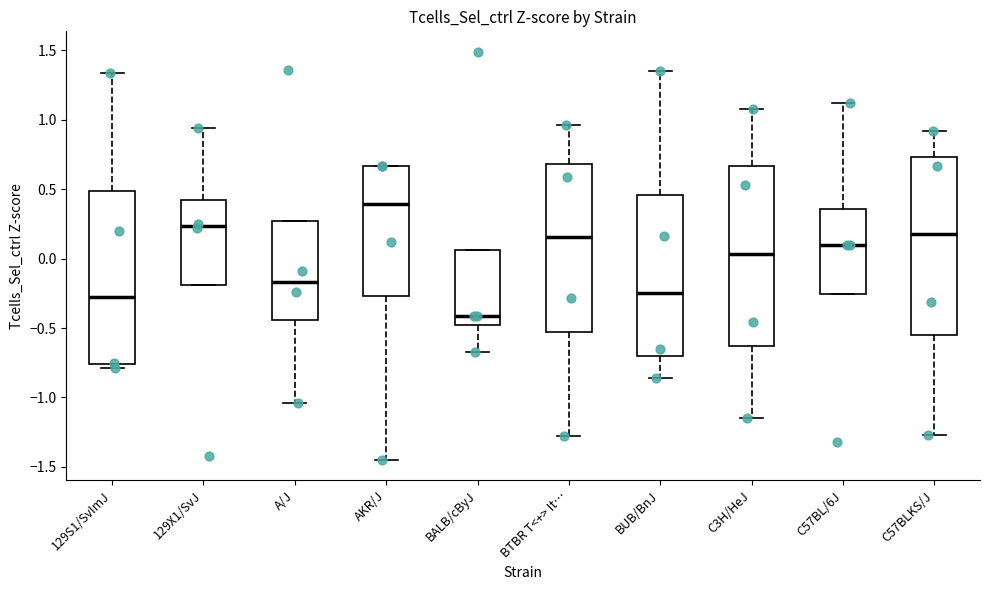

Reading left to right, read every box against the y-axis: the position of its median line, the range the box covers, and the ends of its whiskers. The values are not printed on the chart, so give them approximately, as read against the axis.

129S1/SvImJ: median -0.25, box -0.75 to 0.50, whiskers -0.80 to 1.35
129X1/SvJ: median 0.25, box -0.20 to 0.40, whiskers -0.20 to 0.95
A/J: median -0.15, box -0.45 to 0.25, whiskers -1.05 to 0.25
AKR/J: median 0.40, box -0.25 to 0.65, whiskers -1.45 to 0.65
BALB/cByJ: median -0.40, box -0.45 to 0.05, whiskers -0.65 to 0.05
BTBR T<+> It…: median 0.15, box -0.55 to 0.70, whiskers -1.30 to 0.95
BUB/BnJ: median -0.25, box -0.70 to 0.45, whiskers -0.85 to 1.35
C3H/HeJ: median 0.05, box -0.65 to 0.65, whiskers -1.15 to 1.10
C57BL/6J: median 0.10, box -0.25 to 0.35, whiskers -0.25 to 1.10
C57BLKS/J: median 0.20, box -0.55 to 0.75, whiskers -1.25 to 0.90